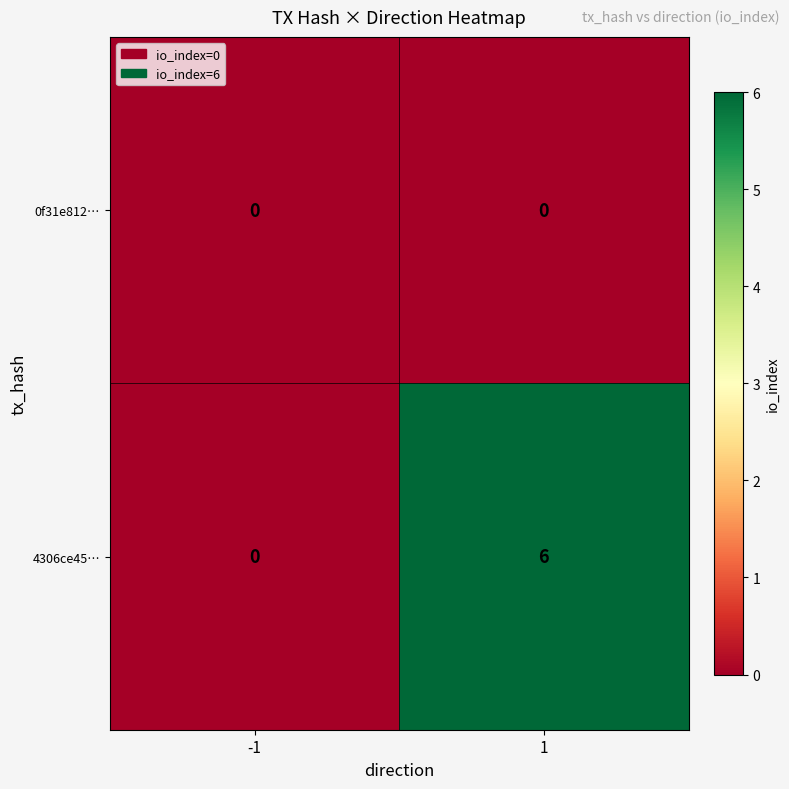

What is the greatest value displayed?

6